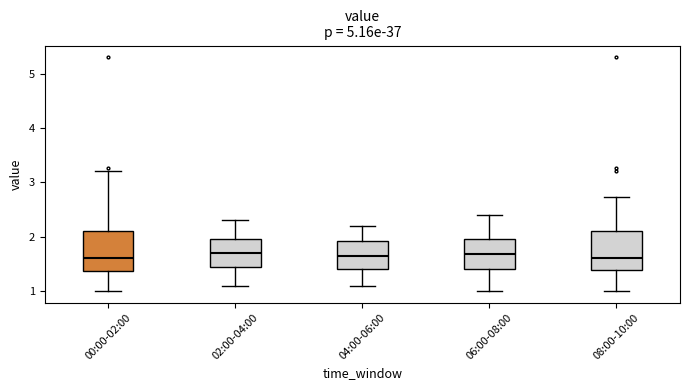

Reading left to right, transcribe this box plot: for each box, give where its median line is, the range the box spans, and where its two whiskers end, as read against the y-axis. The values are not printed on the chart, so give them approximately, as read against the axis.

00:00-02:00: median 1.6, box 1.4 to 2.1, whiskers 1.0 to 3.2
02:00-04:00: median 1.7, box 1.4 to 2.0, whiskers 1.1 to 2.3
04:00-06:00: median 1.7, box 1.4 to 1.9, whiskers 1.1 to 2.2
06:00-08:00: median 1.7, box 1.4 to 2.0, whiskers 1.0 to 2.4
08:00-10:00: median 1.6, box 1.4 to 2.1, whiskers 1.0 to 2.7